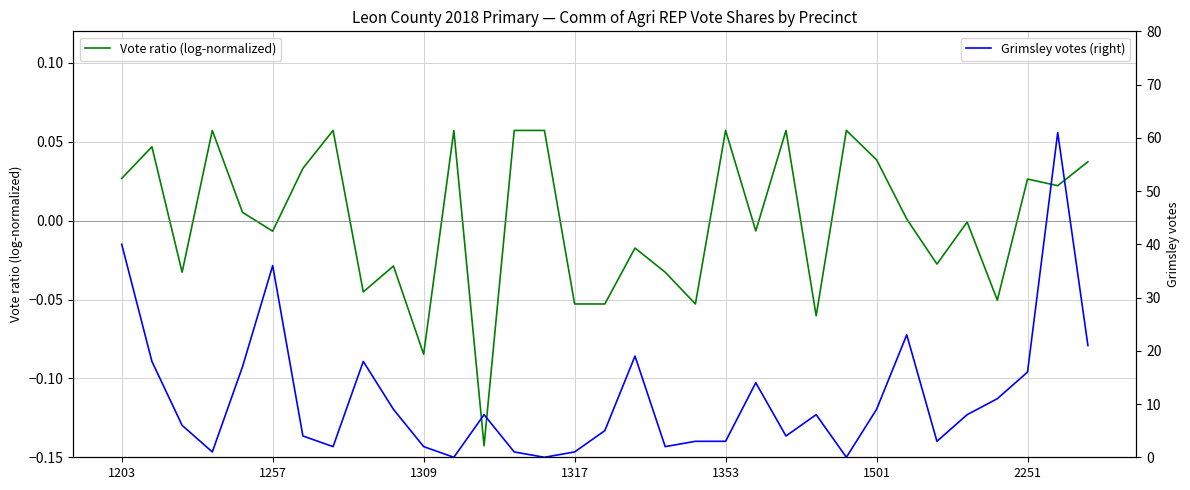

Is it true that Grimsley votes (right) equals 3.5 at 7?

False